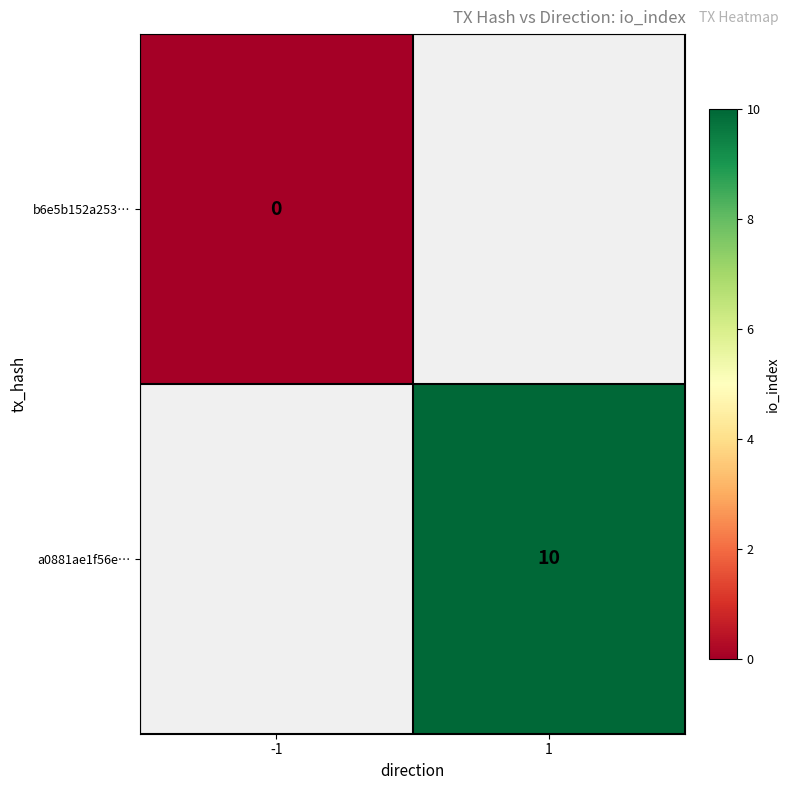

Is it true that a0881ae1f56e… equals 18 at 1?

False